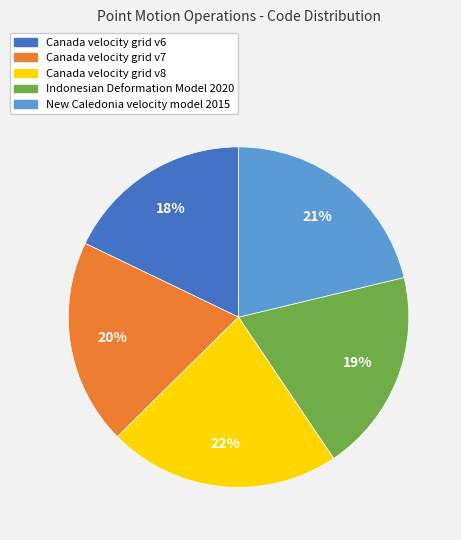

Does Canada velocity grid v6 account for over 50% of the chart?

No